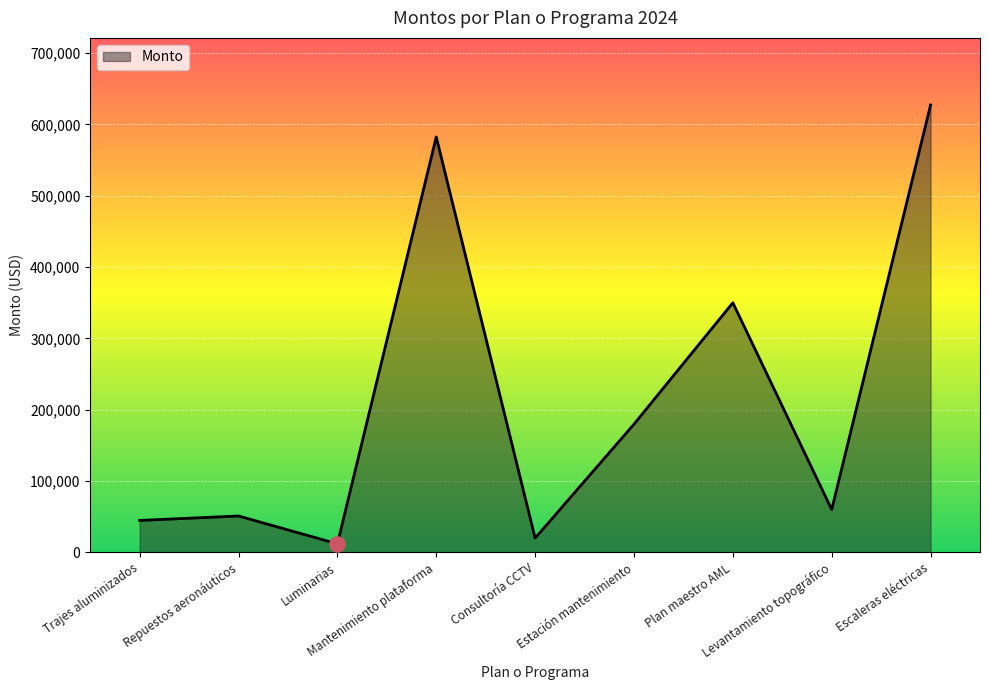

What is the ratio of the value at Repuestos aeronáuticos to the value at Mantenimiento plataforma?

0.1